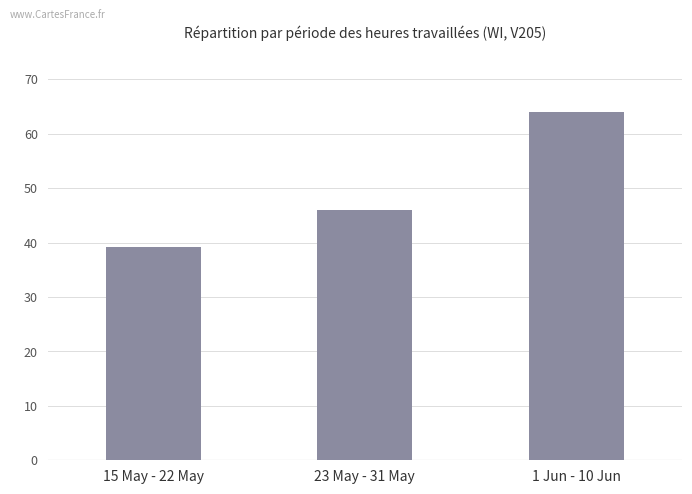

Is it true that the value at 23 May - 31 May is 45.9?

True